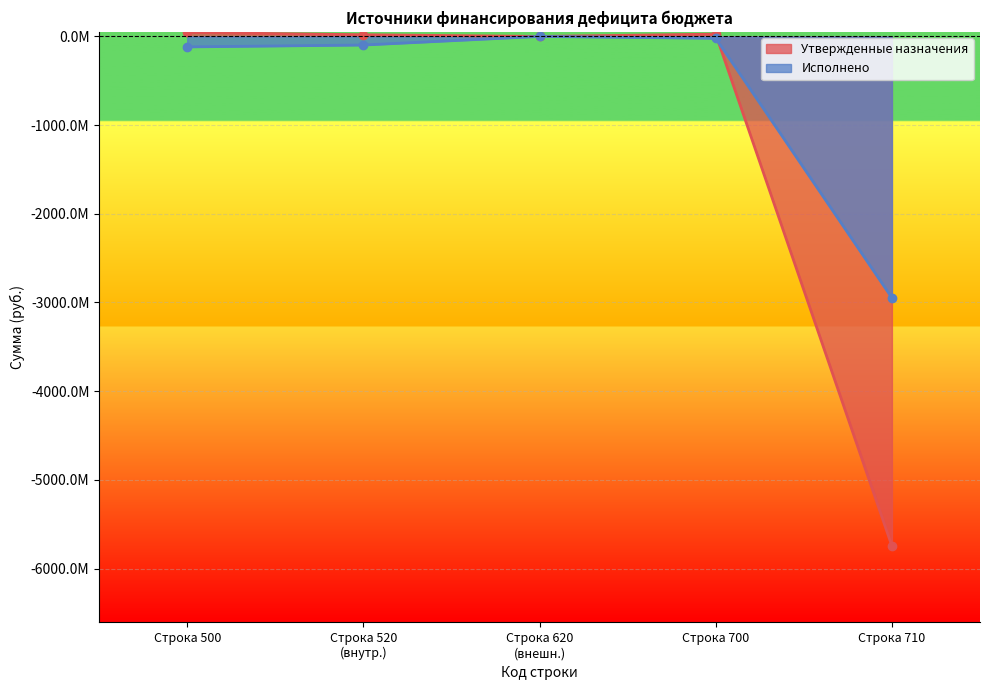

What is the minimum value for Исполнено?

-2947496927.0